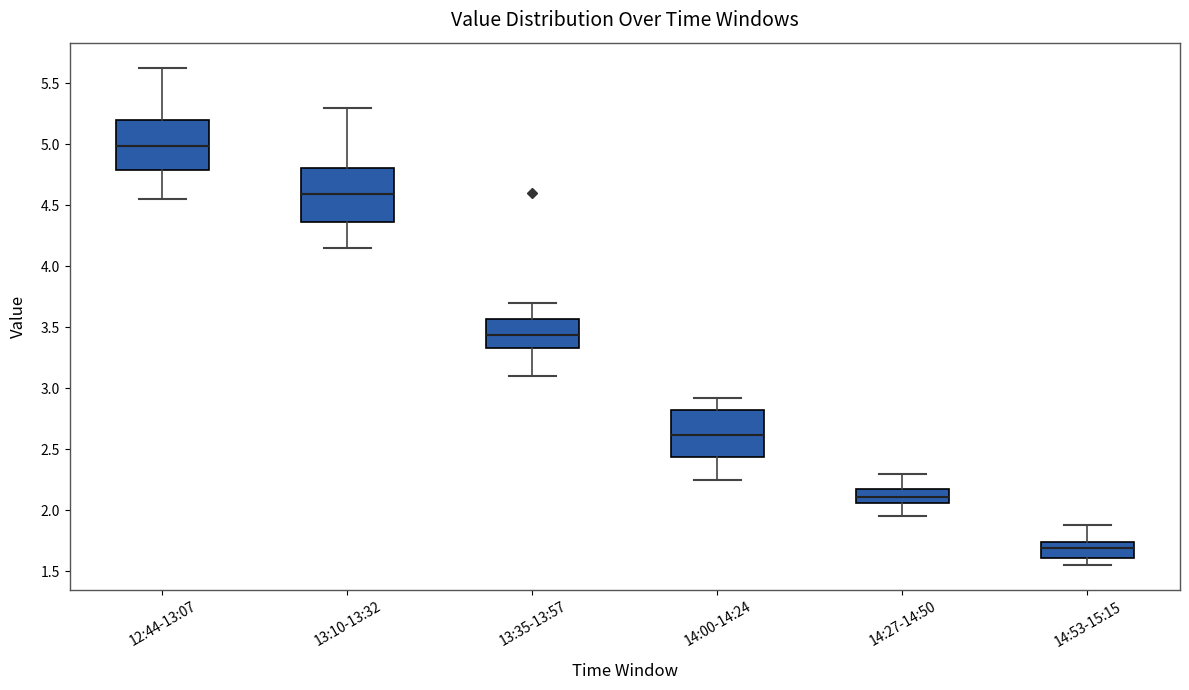

Which box has the highest median line?

12:44-13:07